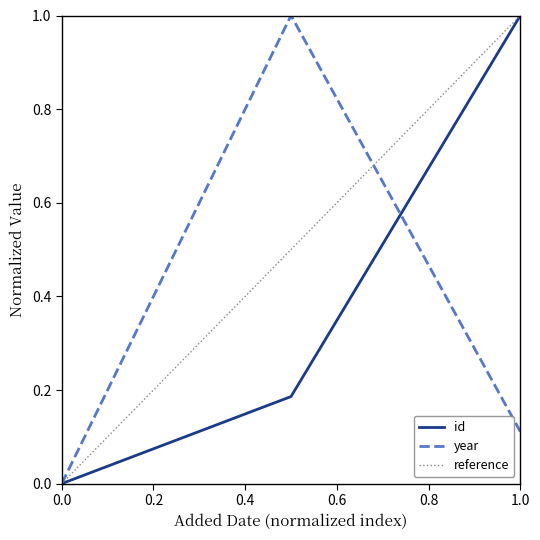

The value of year at 1.0 is 0.2. True or false?

False